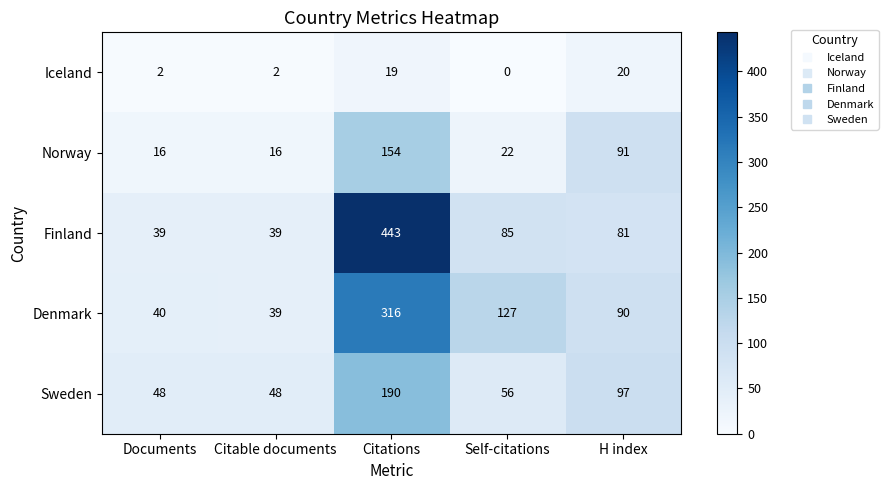

Which series has the widest spread of values?

Finland